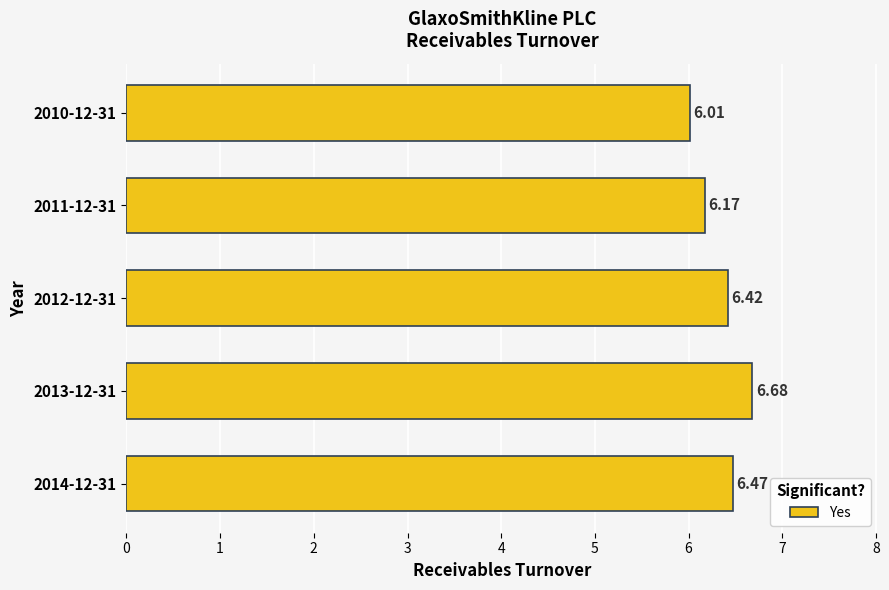

Which has a higher value, 2012-12-31 or 2013-12-31?

2013-12-31